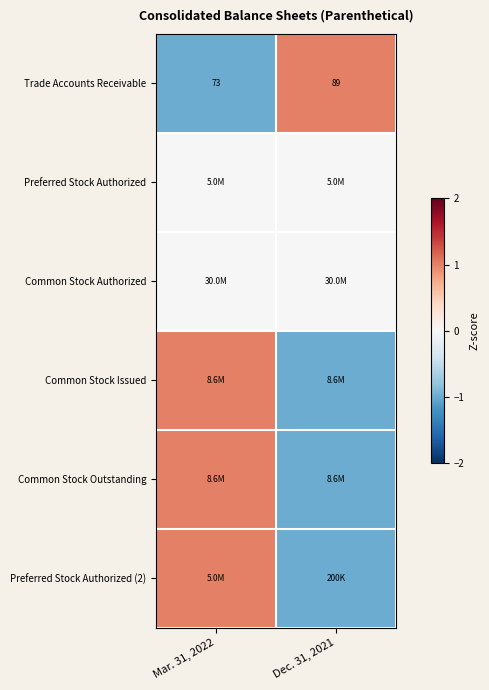

The Trade Accounts Receivable series shows 46 at Mar. 31, 2022. True or false?

False